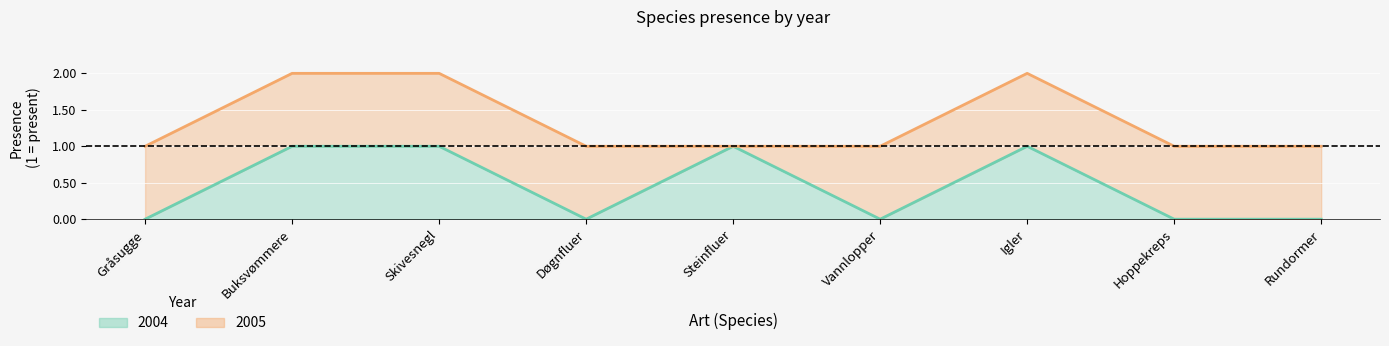

How many categories are shown in the chart?

9